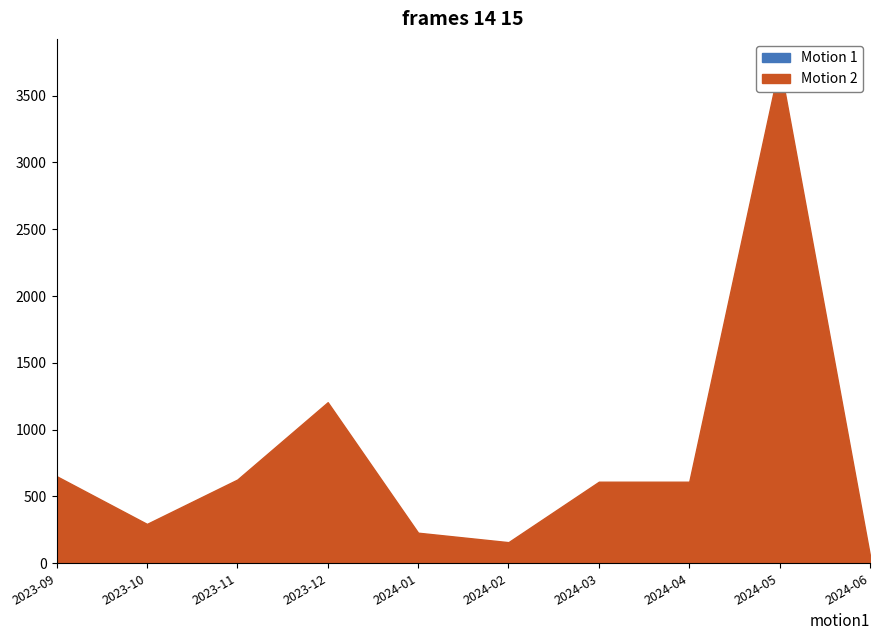

True or false: Motion 1 has more than 1 points higher than both neighbors.

True